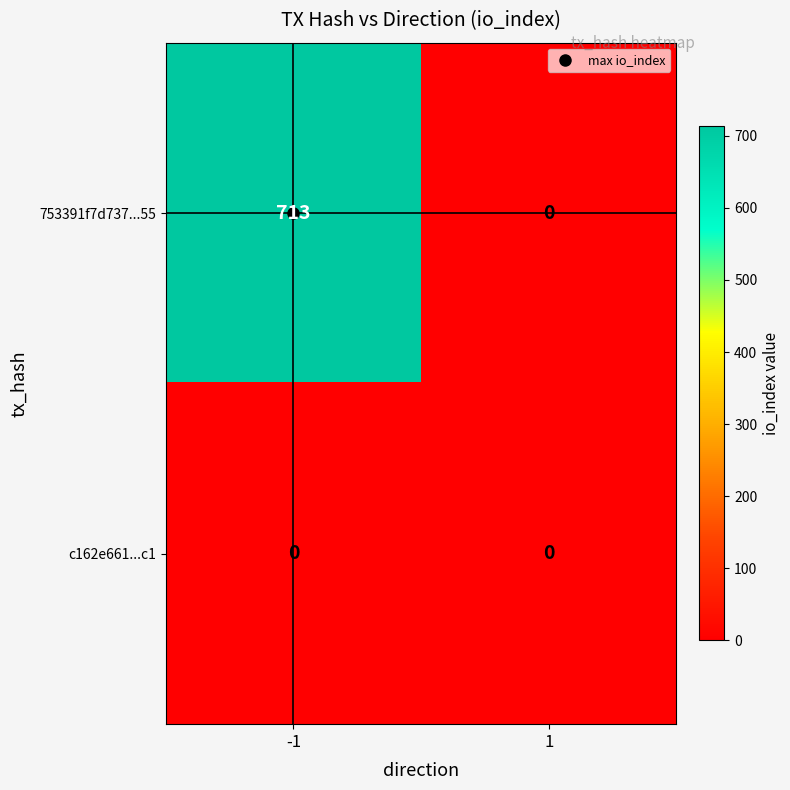

List the labels in order of 753391f7d737...55 value, largest first.

-1, 1